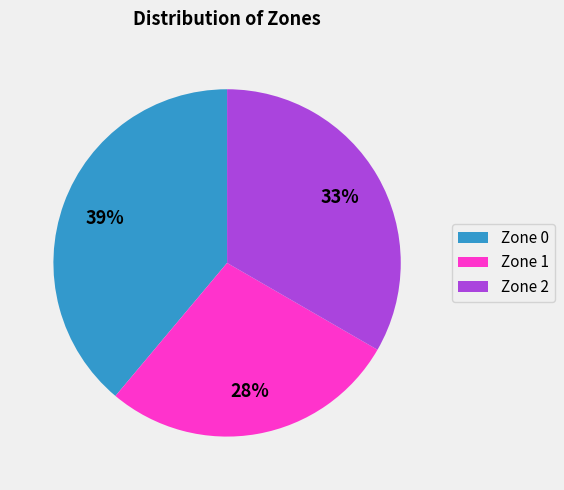

Is there any slice that represents more than half of the pie?

No